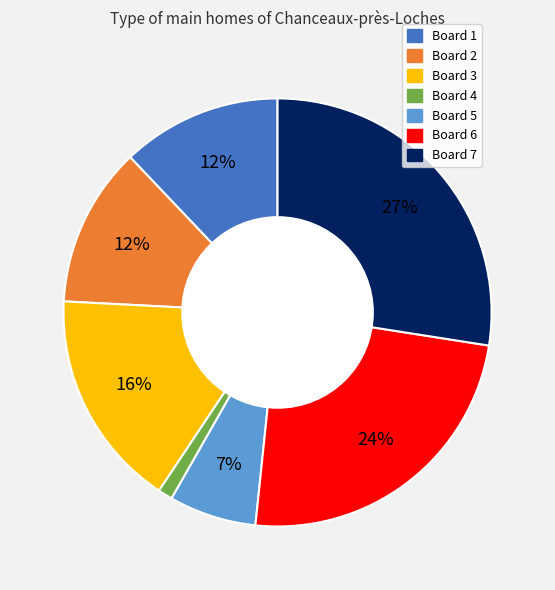

Do Board 4 and Board 6 together represent more than half of the pie?

No